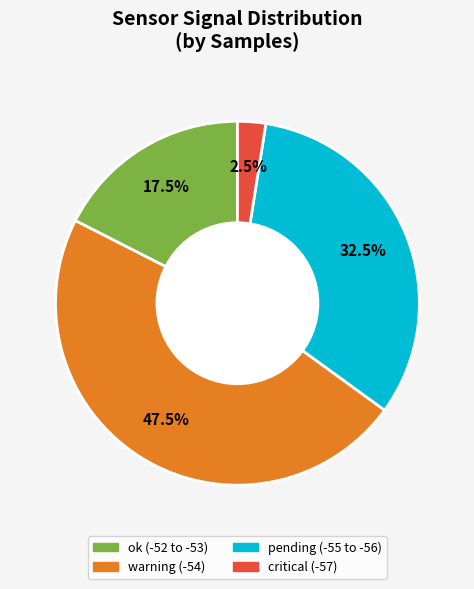

Is there any slice that represents more than half of the pie?

No